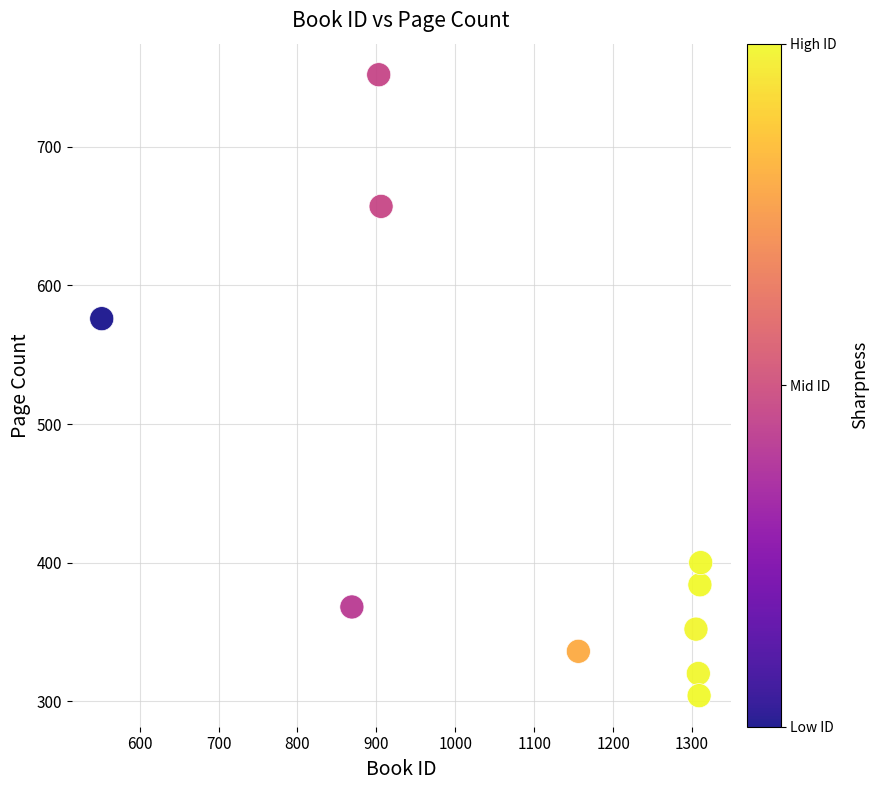

What Y value in the scatter plot is closest to 528?

576